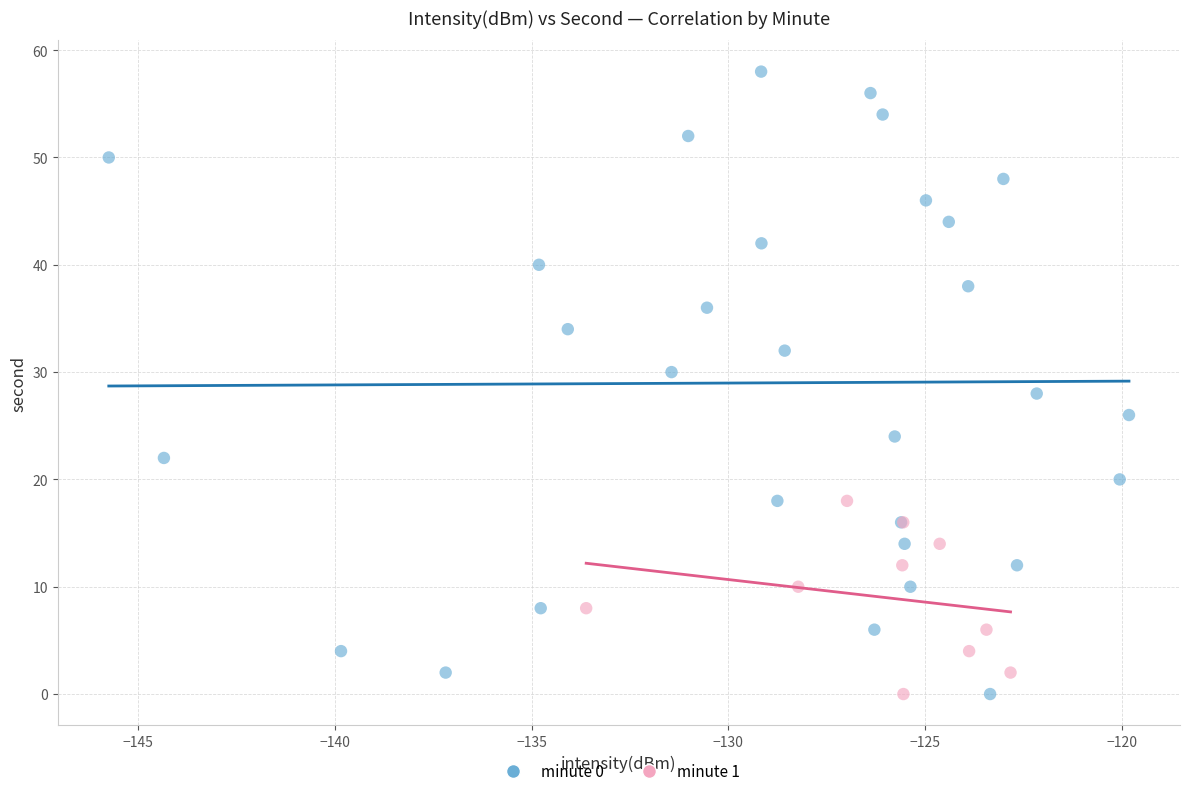

Which series contains the highest Y value?

minute 0